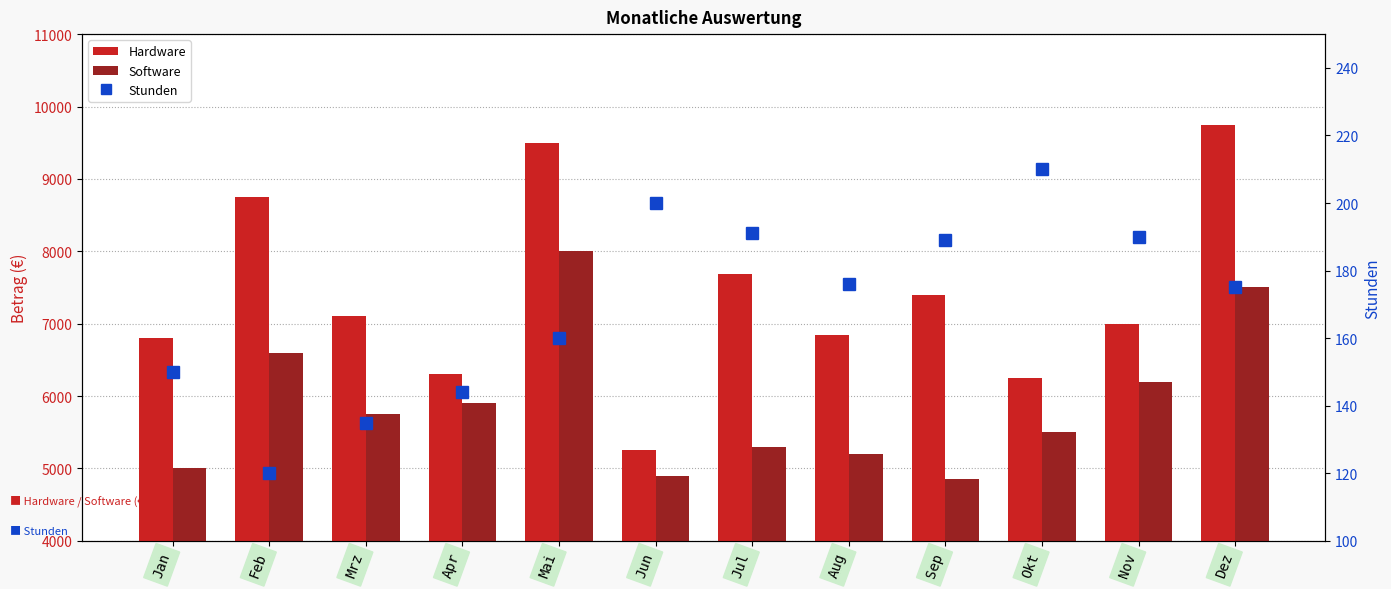

Between Feb and Sep, which series saw the biggest shift?

Software